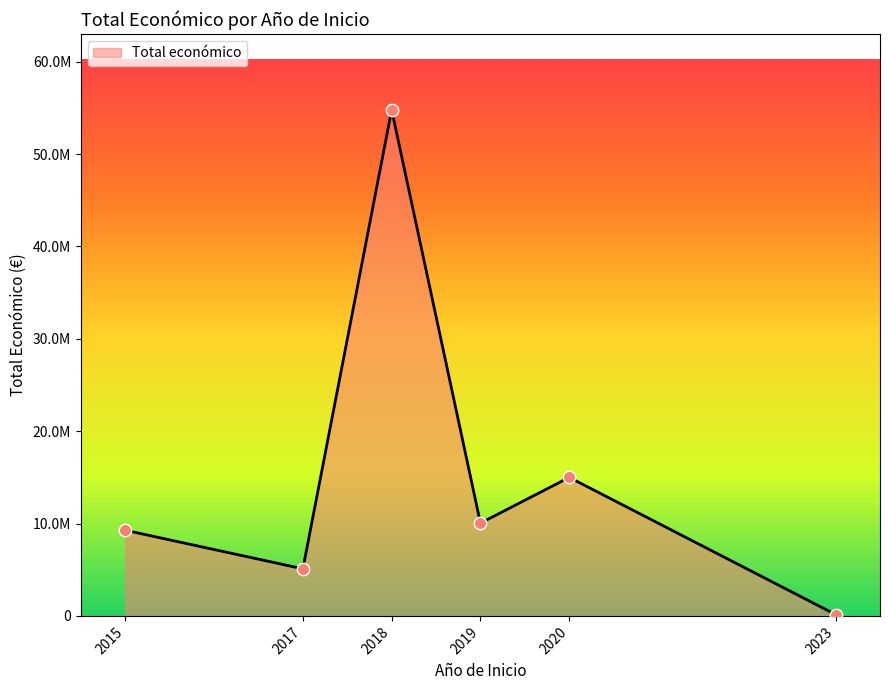

Does the chart have visible grid lines?

No